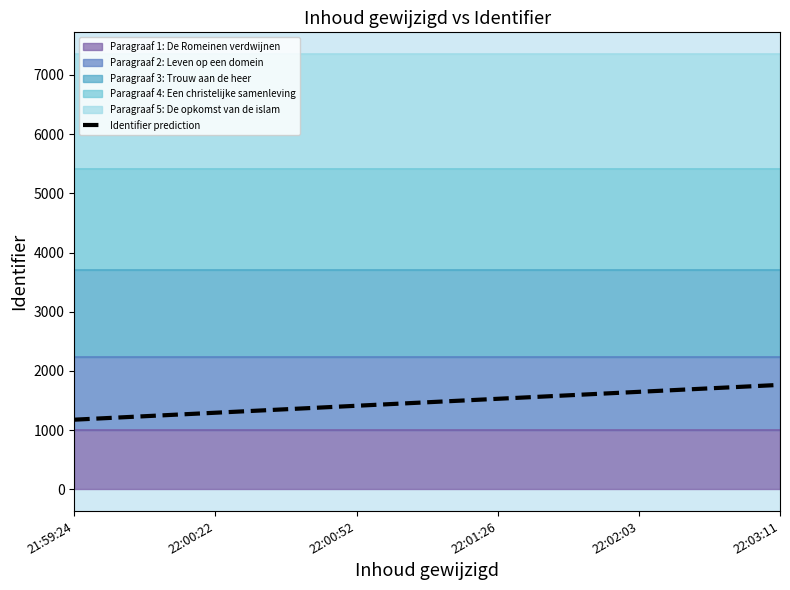

Which category has the highest value across all series?

22:03:11